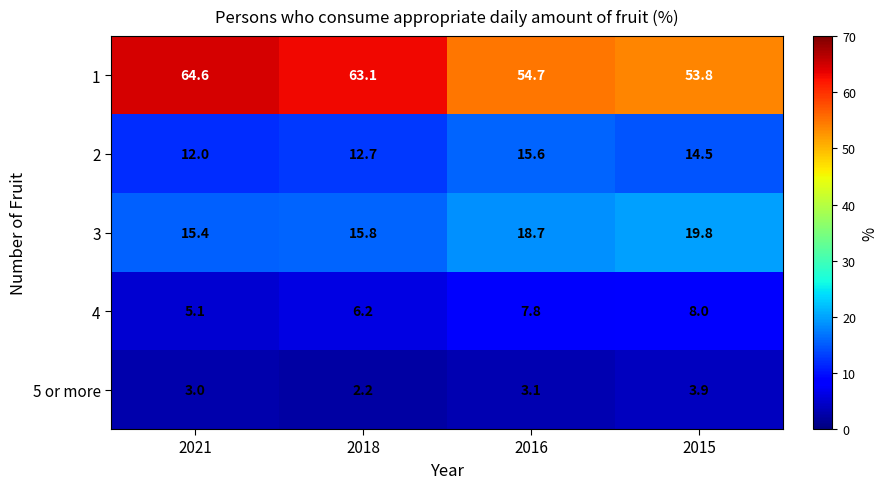

Which category has the lowest value in the 3 series?

2021